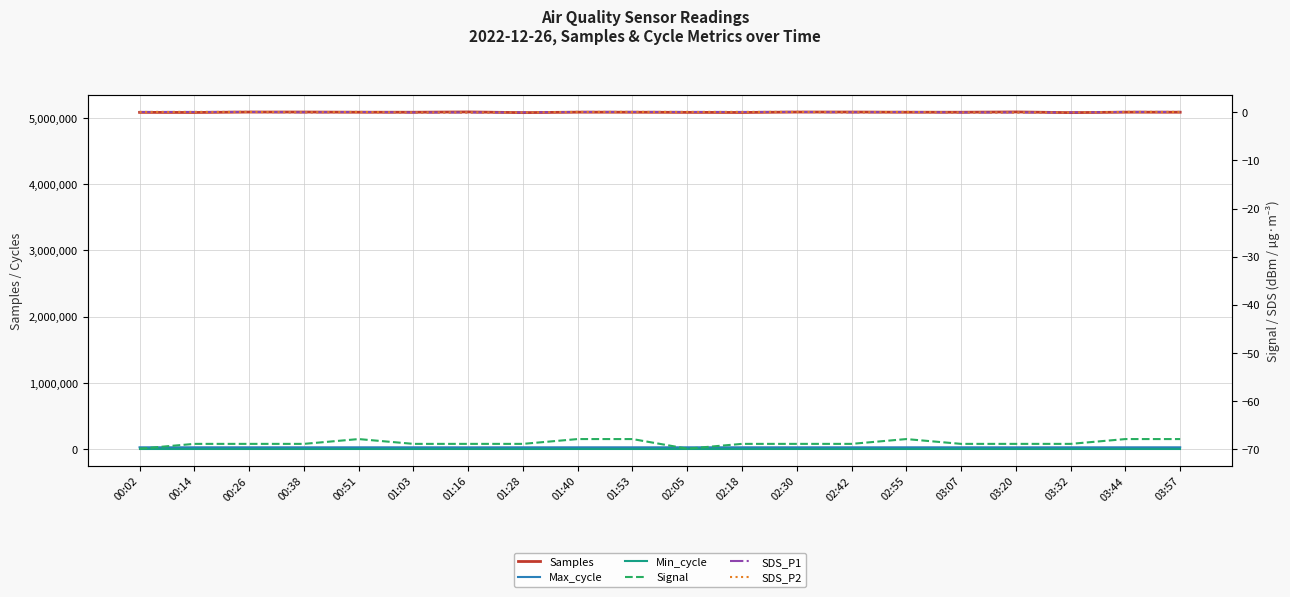

Which label corresponds to the smallest value in the chart?

00:02